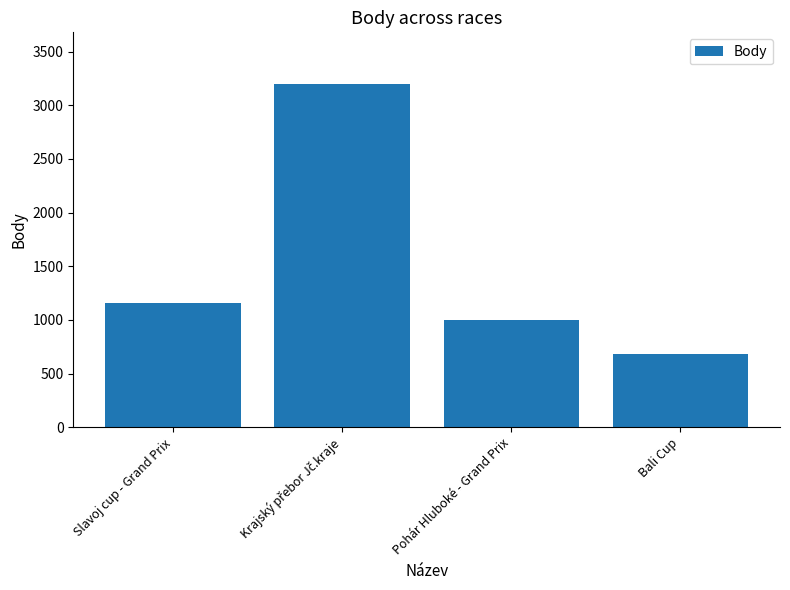

What is the smallest value displayed?

678